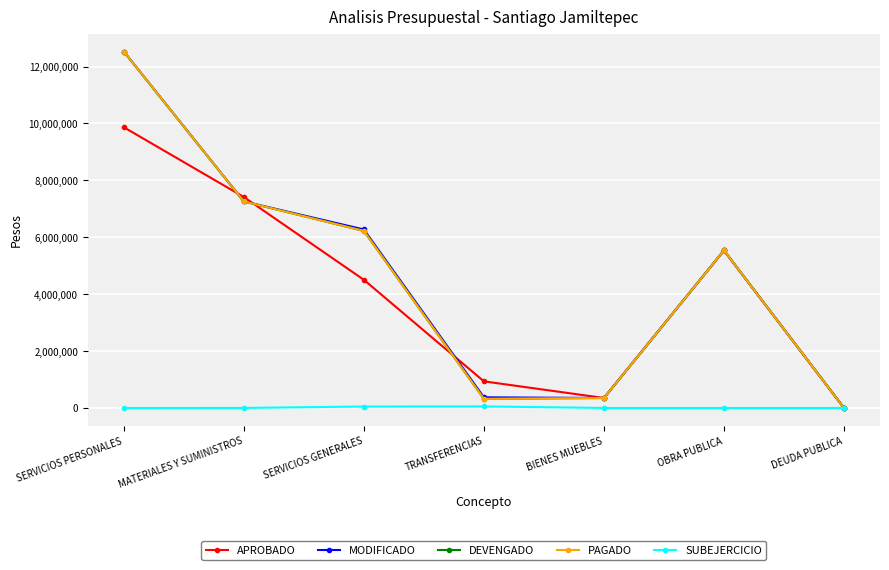

At which label does DEVENGADO first exceed 5537002?

SERVICIOS PERSONALES